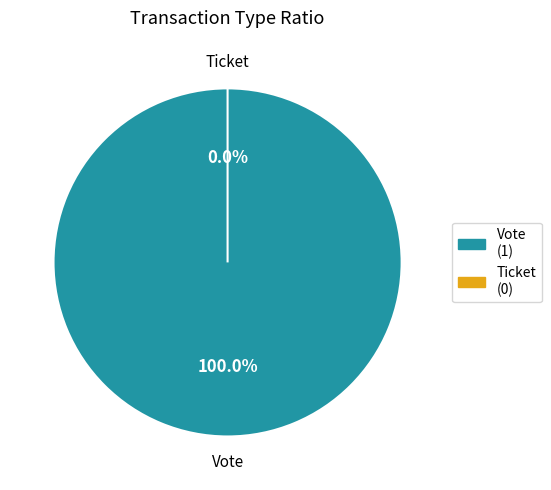

To the nearest percent, what is the combined percentage of Vote and Ticket?

100%